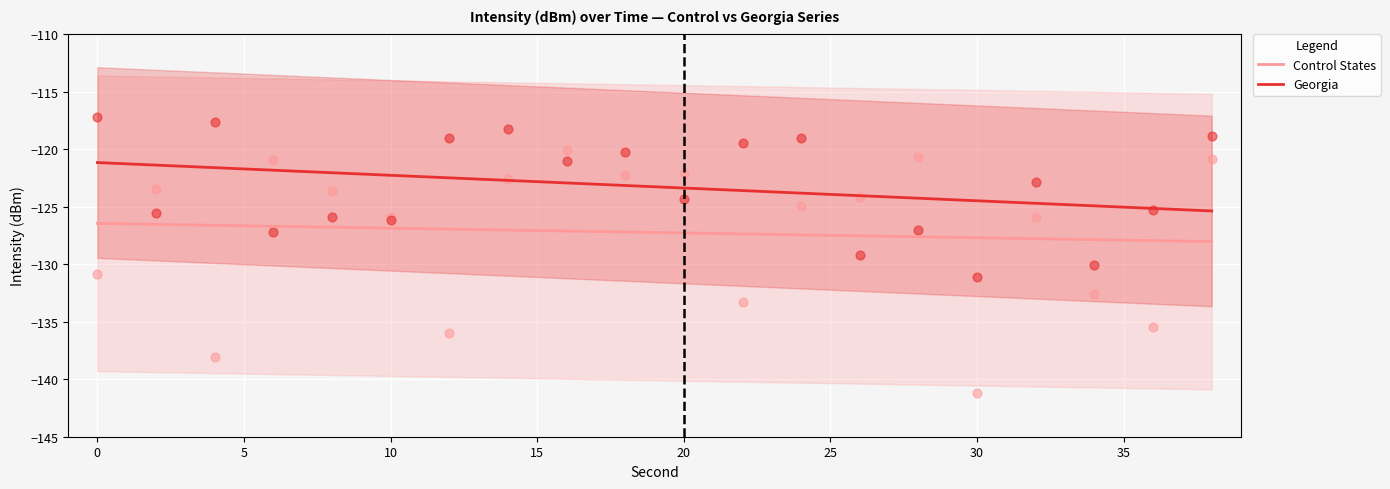

What are all the series names shown in the legend?

Control States, Georgia